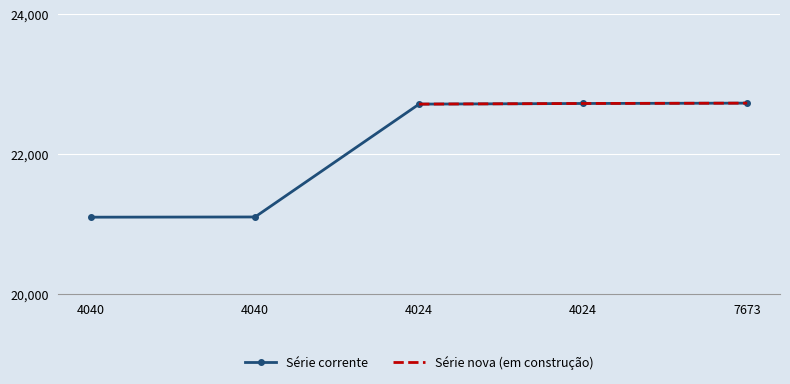

True or false: Série nova (em construção) and Série corrente intersect in this chart.

False